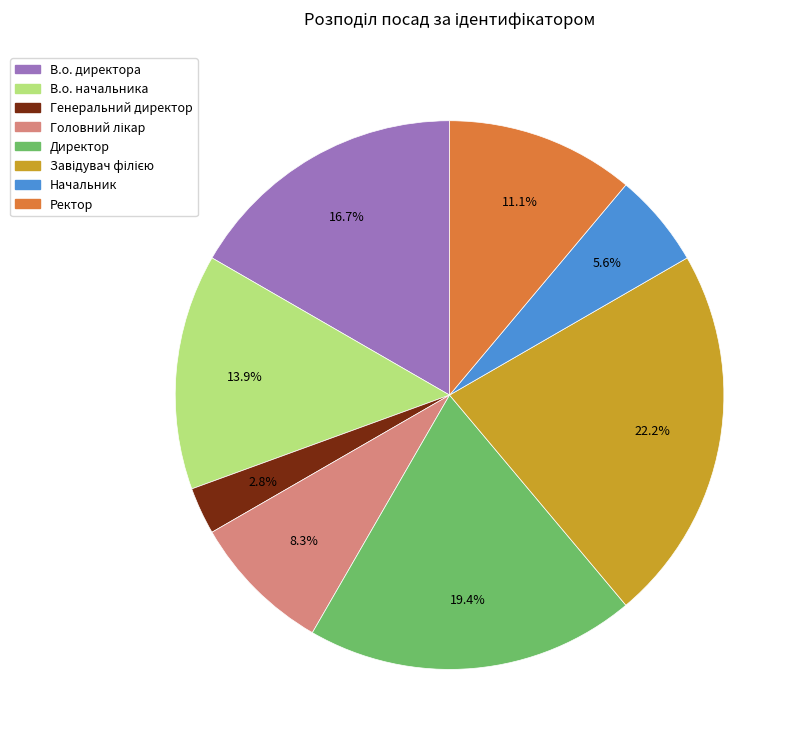

How much of the chart is everything except Генеральний директор?

97.2%